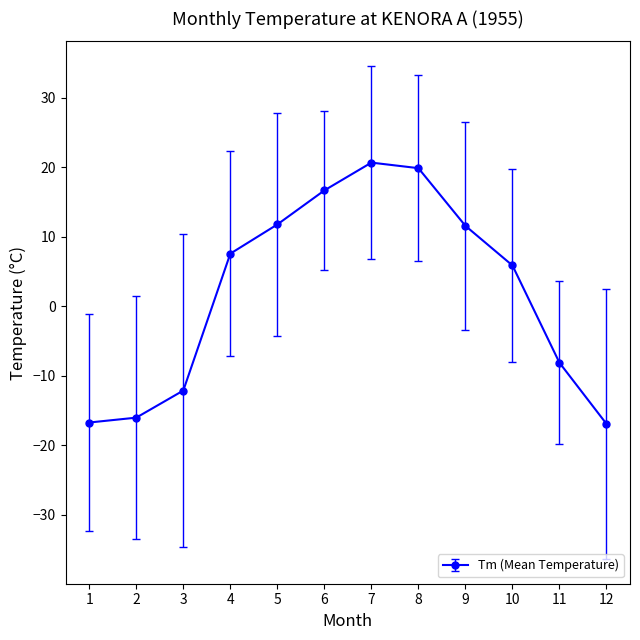

What is the value of the 5th point from the left?

11.8